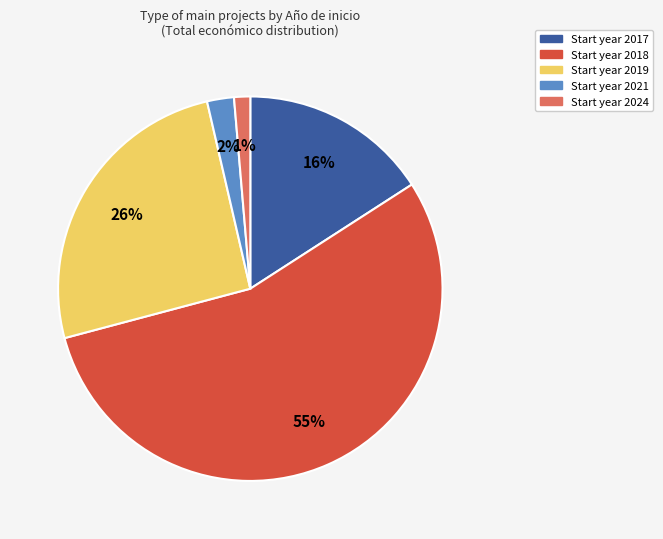

Is there a majority slice in this chart?

Yes